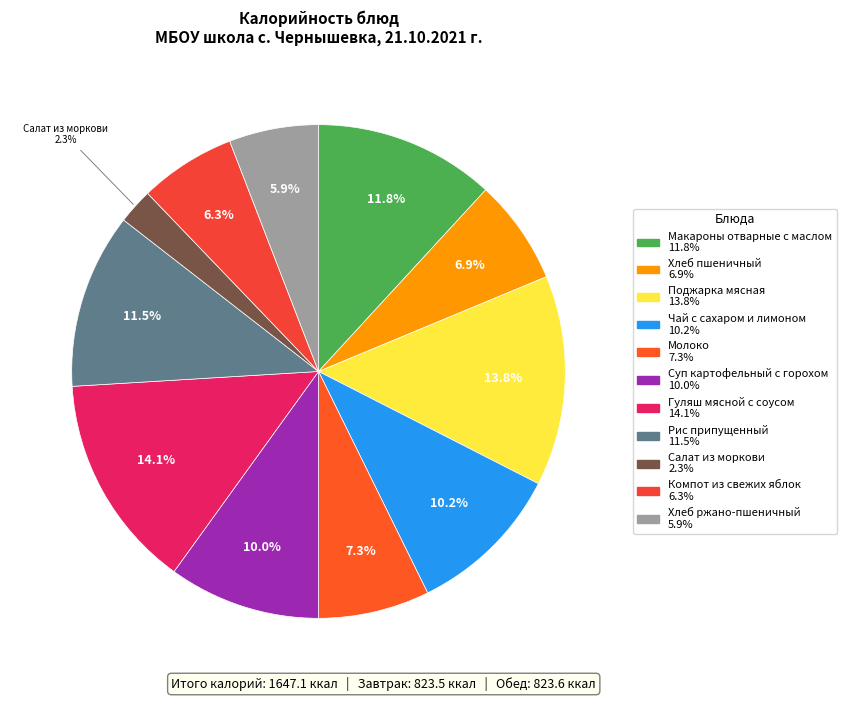

What is the largest slice in the pie chart?

Гуляш мясной с соусом